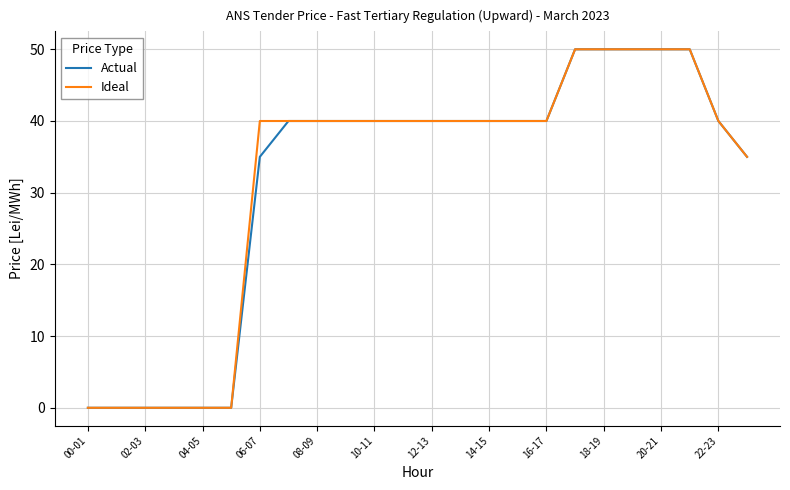

What is the label of the 7th point from the right?

17